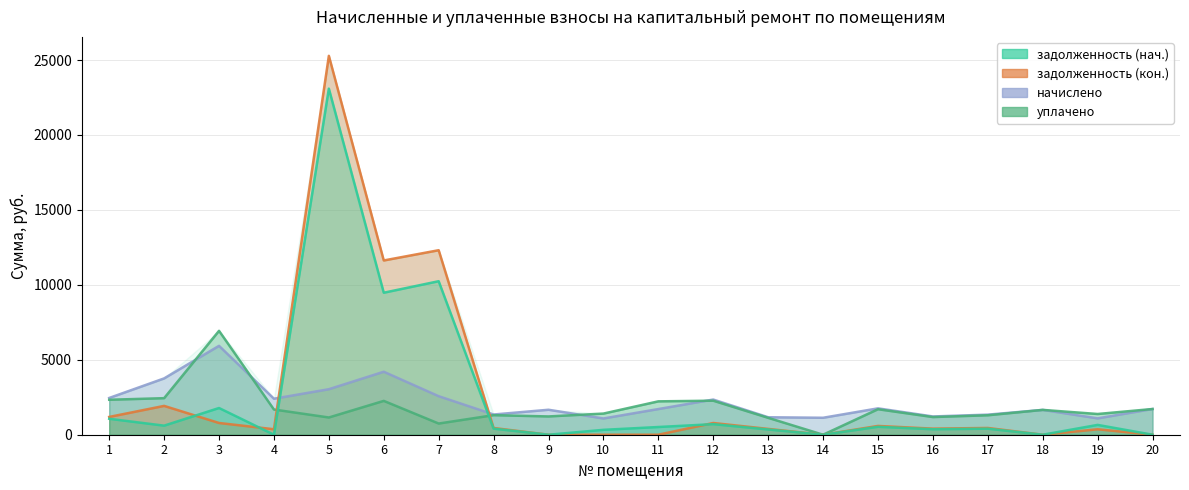

Reading right to left, list all the values displayed in this chart.

задолженность (нач.): 0.0	655.7	0.0	402.9	366.1	528.6	0.0	350.2	705.2	514.6	326.0	0.0	405.4	10241.8	9474.6	23090.2	0.0	1782.1	605.2	1063.4
задолженность (кон.): 0.0	363.6	0.0	451.6	406.1	586.4	0.0	388.5	782.2	0.0	0.0	0.0	449.6	12310.0	11626.2	25278.5	365.3	783.2	1923.9	1186.5
начислено: 1715.6	1090.9	1656.6	1339.6	1218.3	1759.1	1131.3	1165.5	2346.5	1712.5	1084.7	1665.9	1348.9	2570.3	4202.0	3036.5	2402.5	5930.1	3757.6	2452.2
уплачено: 1715.6	1382.9	1656.6	1297.5	1178.3	1701.4	0.0	1127.2	2269.5	2227.2	1410.7	1219.6	1304.6	745.9	2257.6	1150.0	1681.4	6931.4	2439.0	2332.5